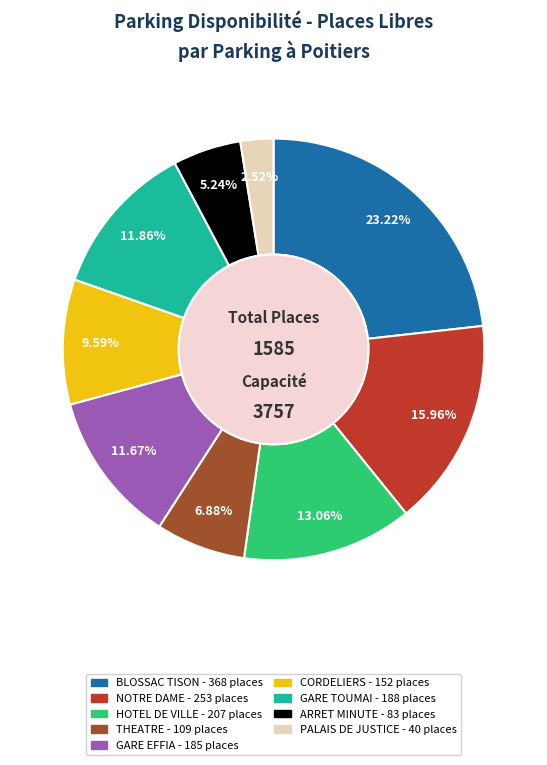

Which has a higher value, ARRET MINUTE or NOTRE DAME?

NOTRE DAME